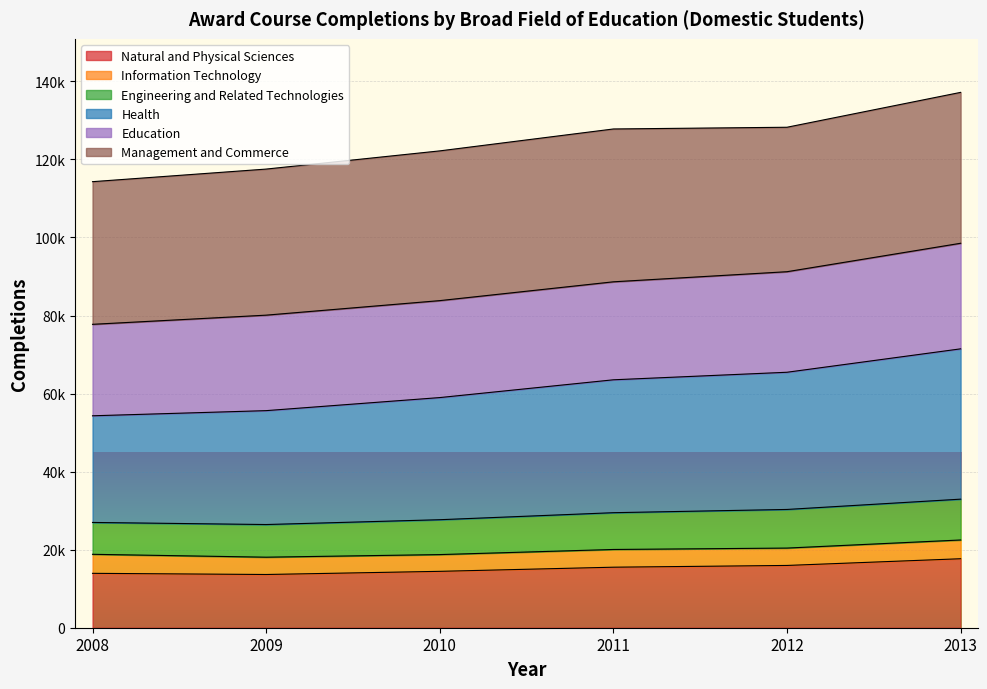

Which series has the widest spread of values?

Health